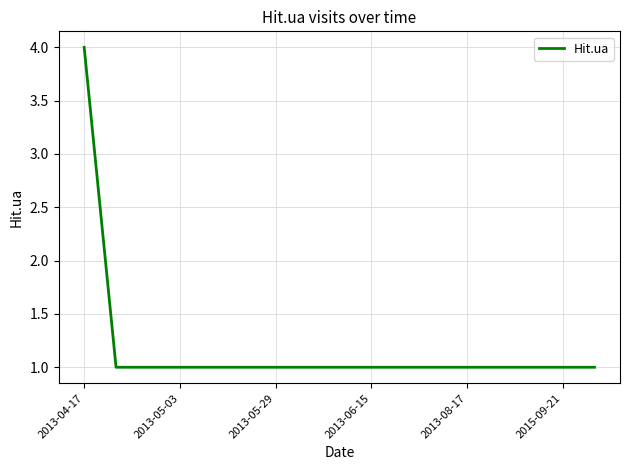

What is the greatest value displayed?

4